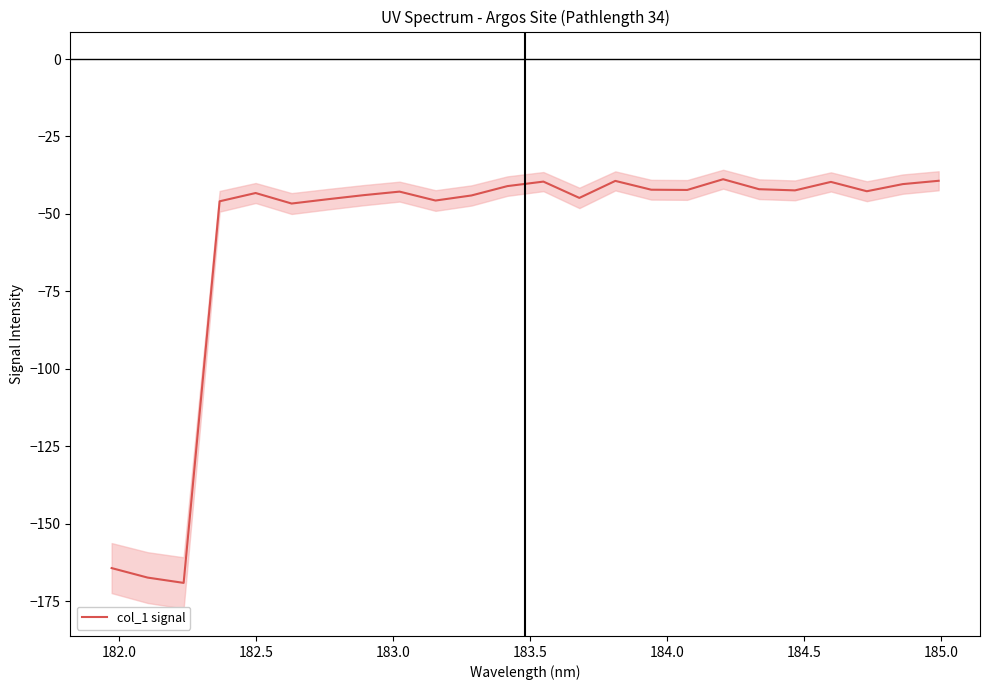

Does the chart have visible grid lines?

No